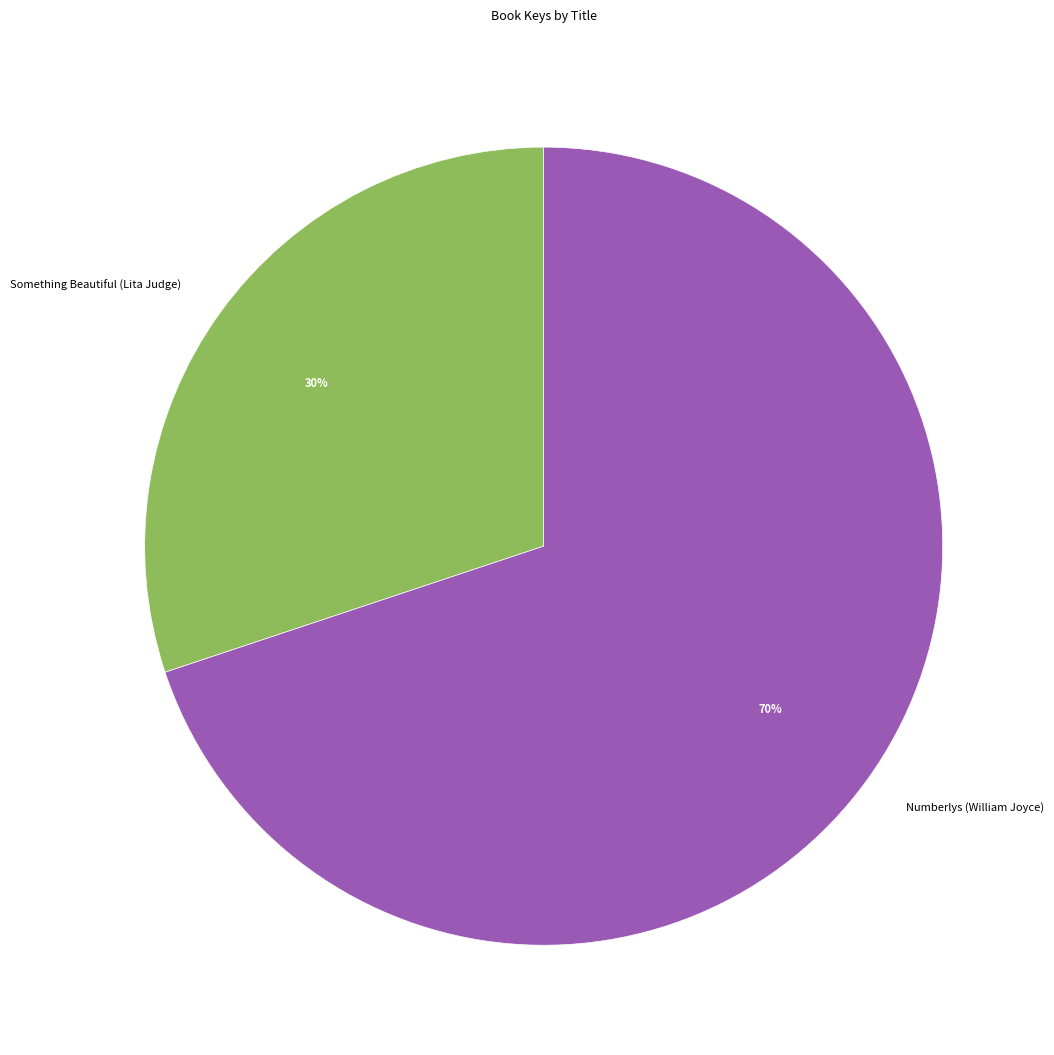

Count the number of slices in the pie.

2